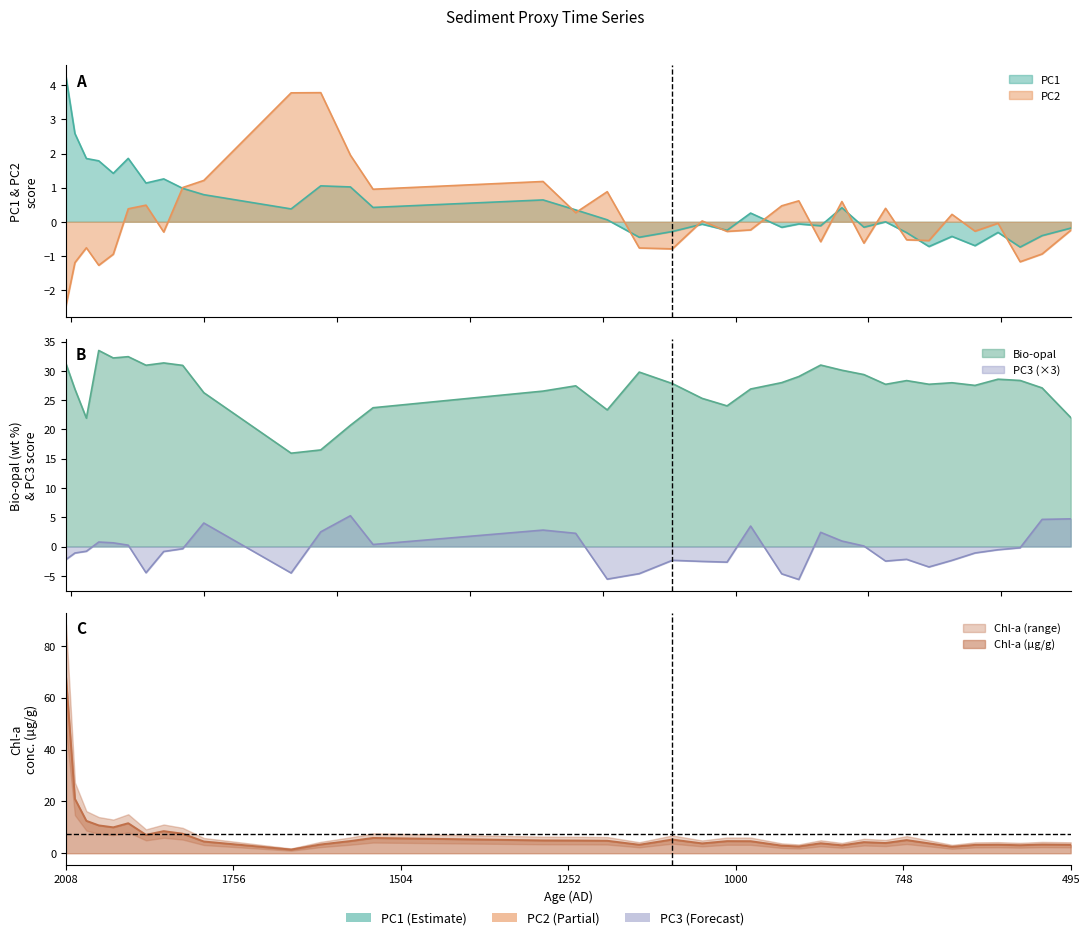

What is the difference between the highest and lowest values at 9?

31.3